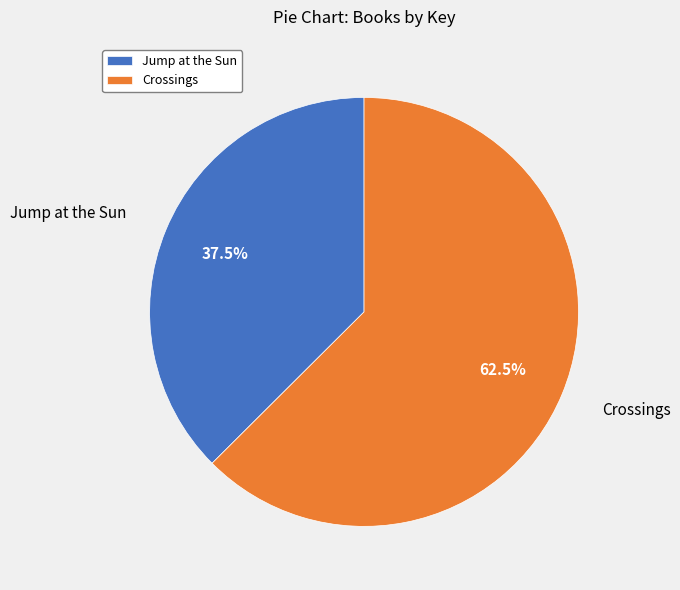

Approximately how many times larger is the value at Jump at the Sun compared to Crossings?

0.6